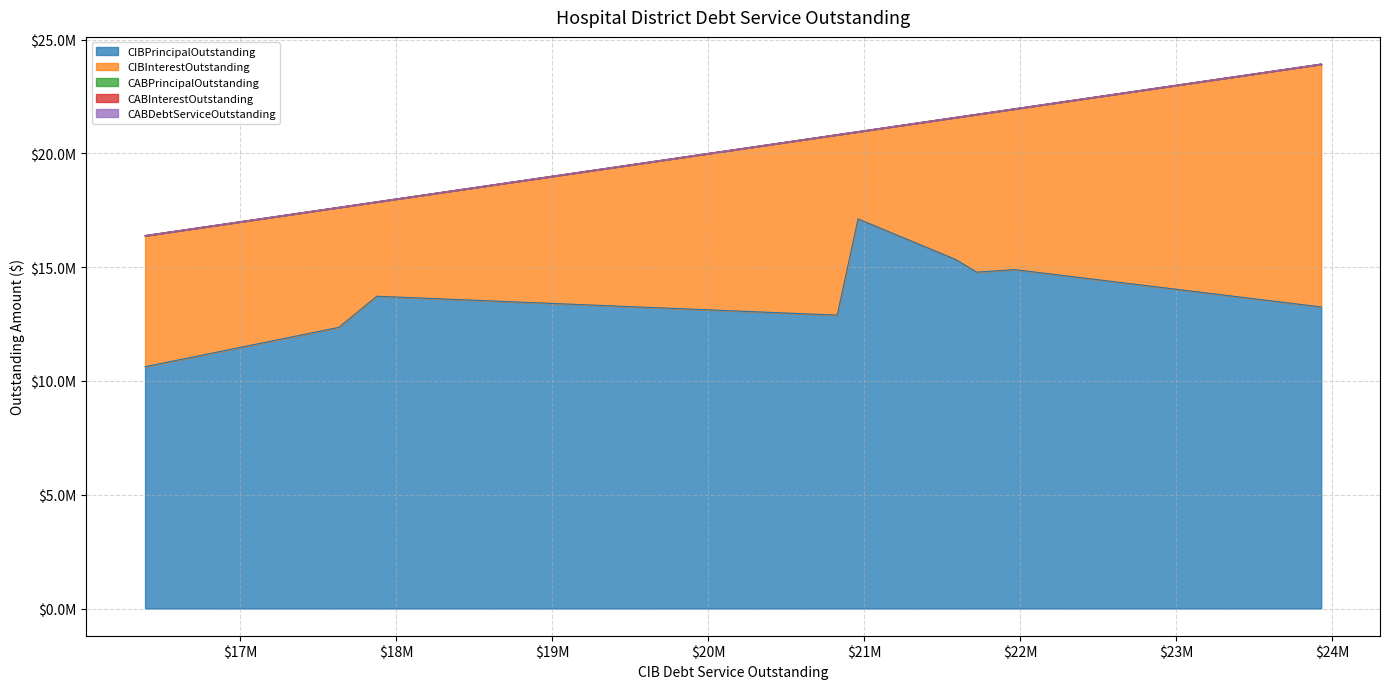

What is the difference between the maximum and minimum values in the CIBPrincipalOutstanding series?

6496000.0